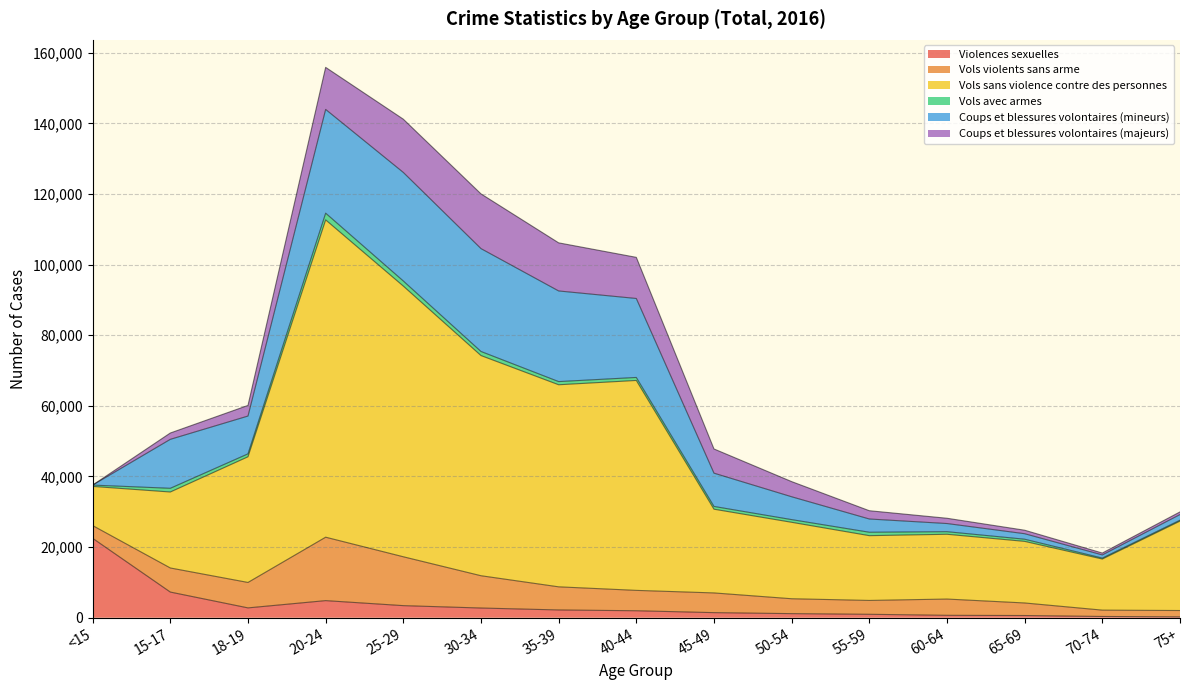

What is the value of the Vols avec armes point at the 11th from the left?

971